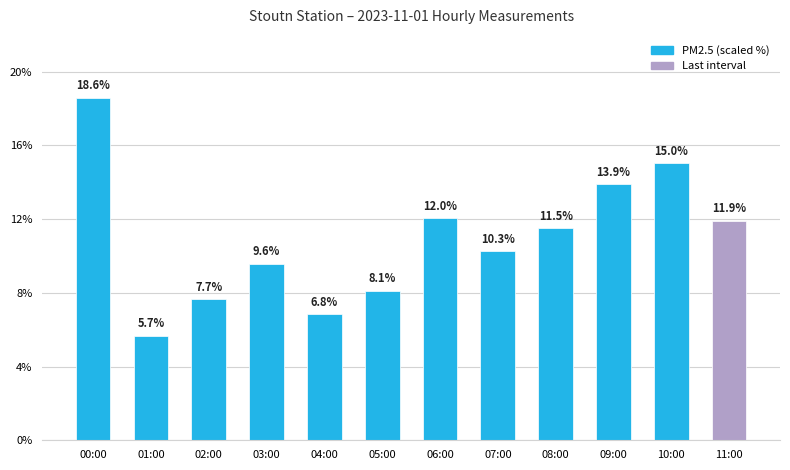

At which label is the value closest to 12?

06:00